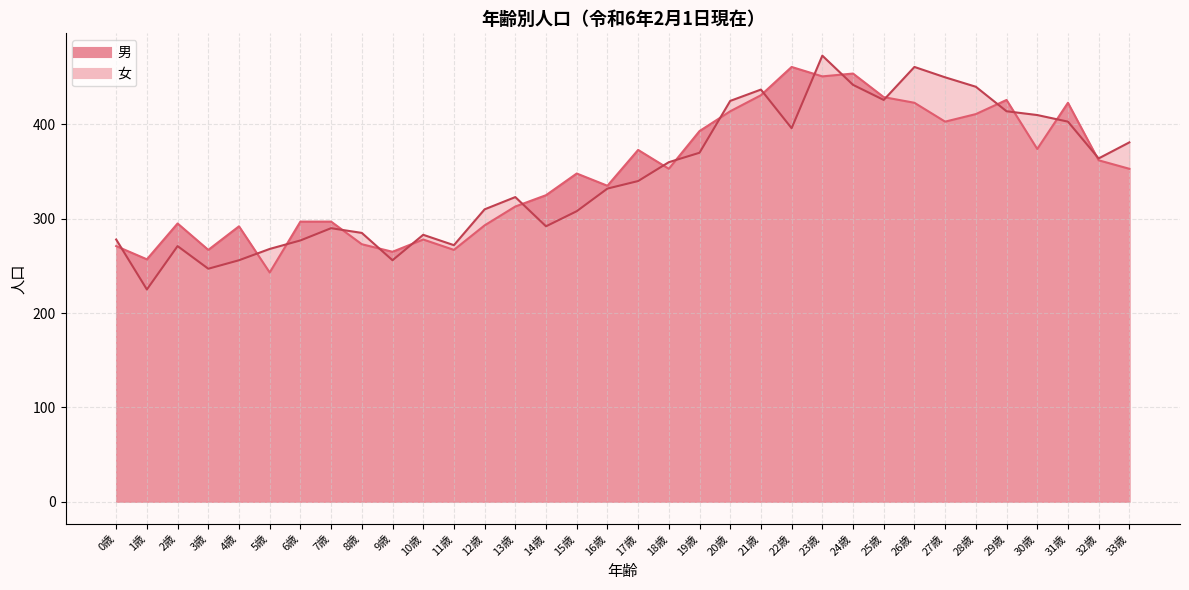

What are all the series names shown in the legend?

男, 女